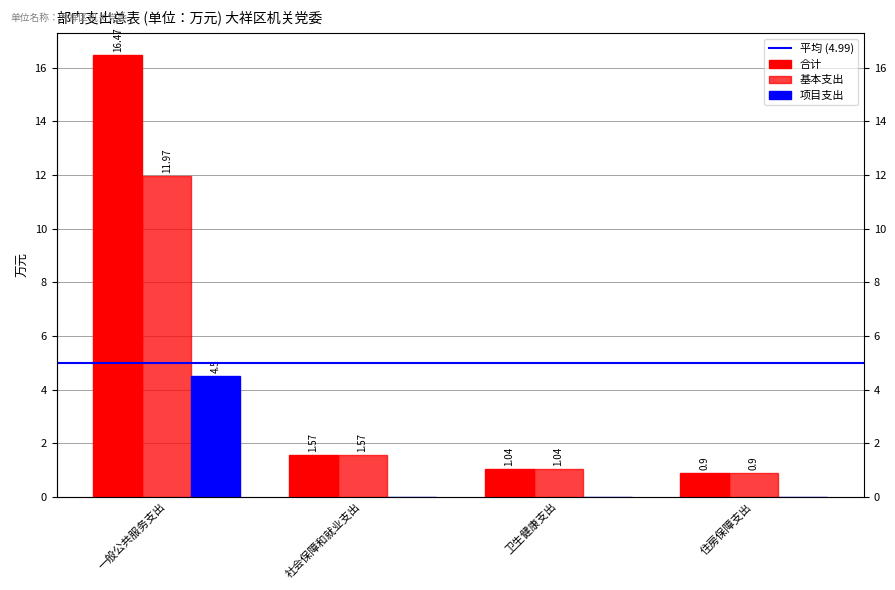

What are all the series names shown in the legend?

合计, 基本支出, 项目支出